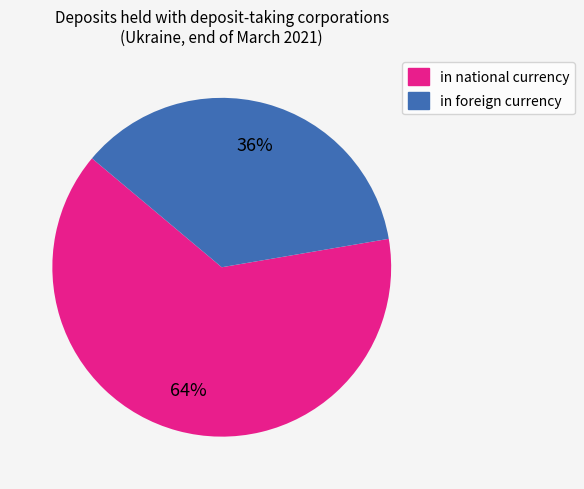

Between in foreign currency and in national currency, which is larger?

in national currency